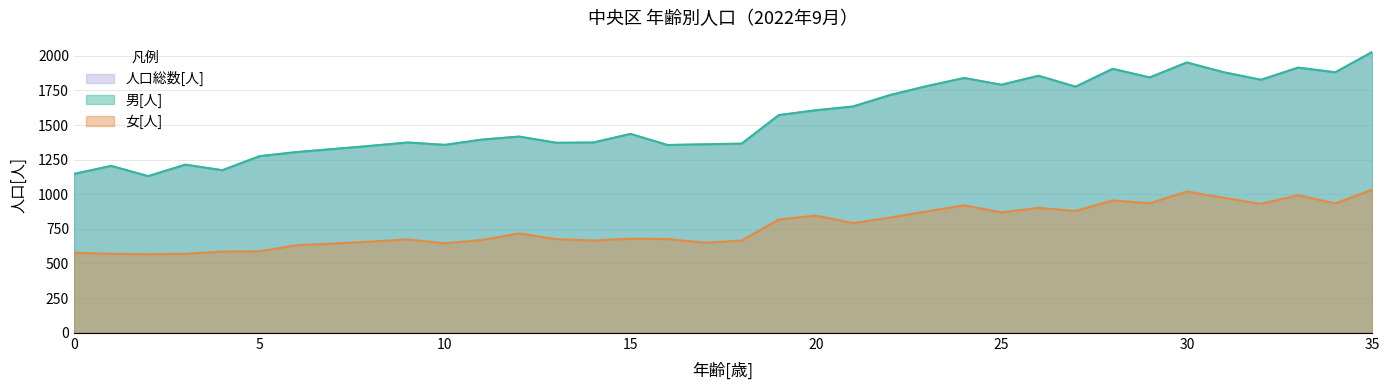

List the labels in order of 人口総数[人] value, smallest first.

2, 0, 4, 1, 3, 5, 6, 7, 8, 16, 10, 17, 18, 13, 9, 14, 11, 12, 15, 19, 20, 21, 22, 27, 23, 25, 32, 24, 29, 26, 31, 34, 28, 33, 30, 35